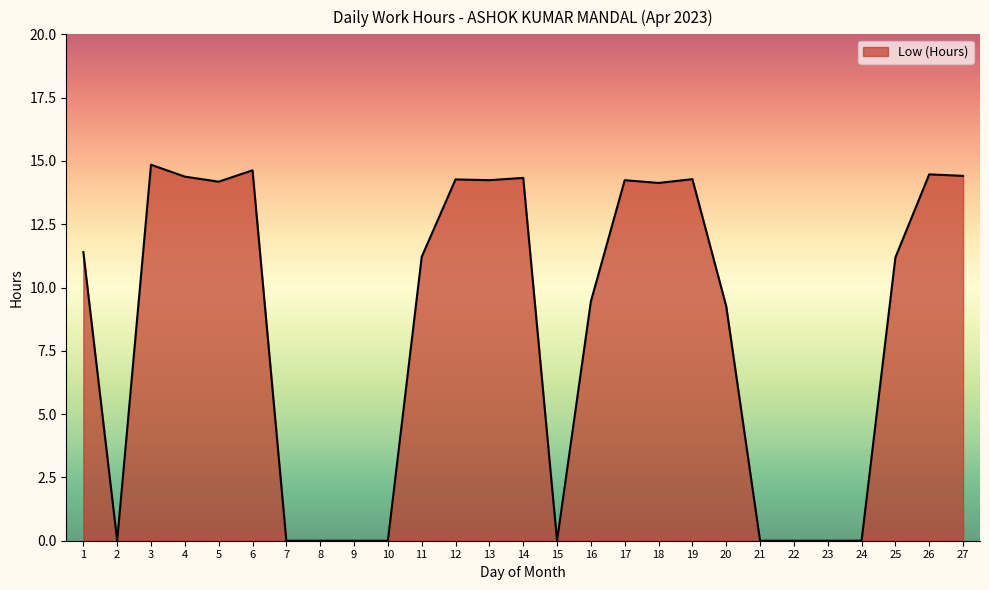

True or false: the data has more than 1 interior local peaks.

True